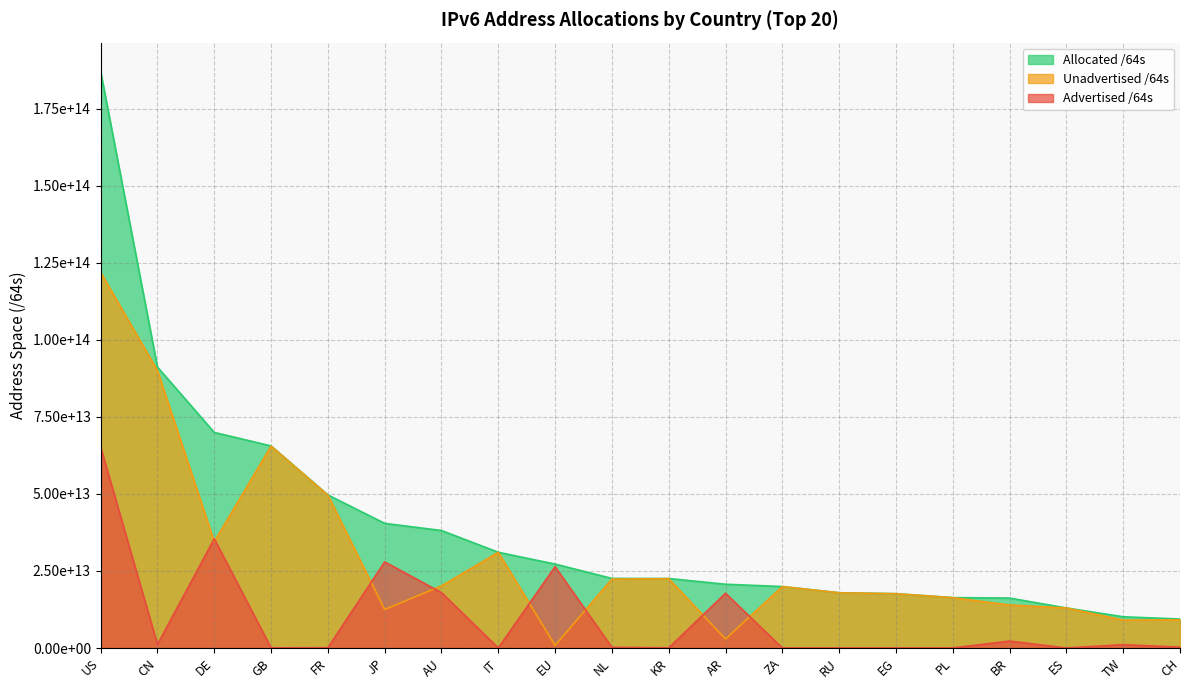

At CH, list the series in order from largest to smallest.

Allocated /64s, Unadvertised /64s, Advertised /64s